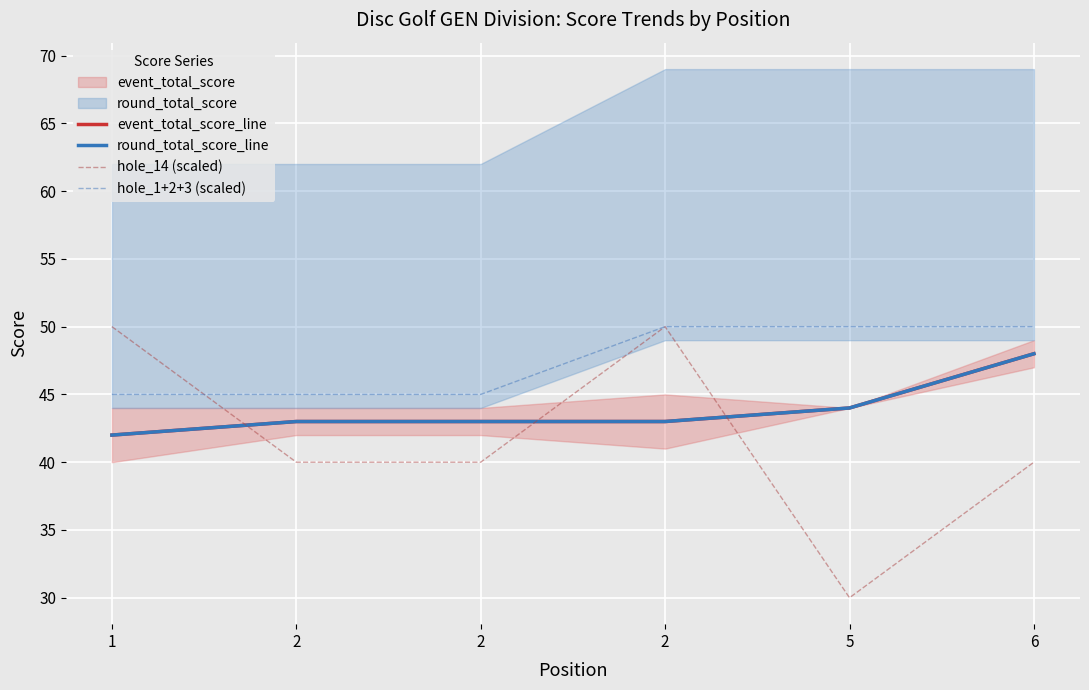

The hole_1+2+3 (scaled) series shows 77 at 2. True or false?

False